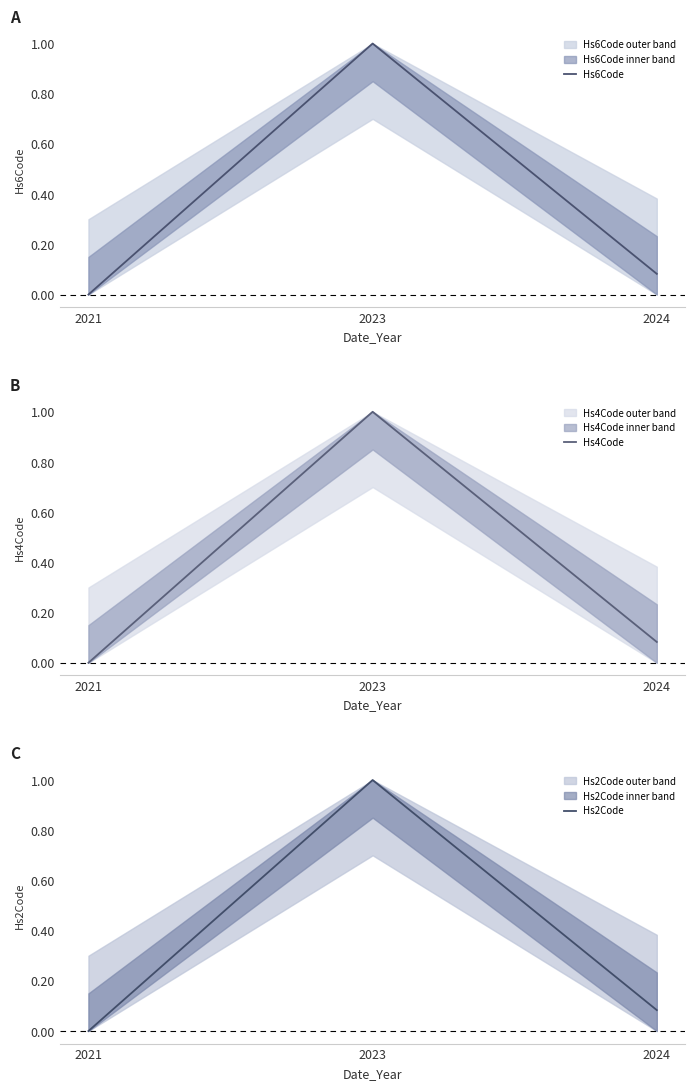

Reading left to right, extract all data points from this chart.

Hs6Code: 2021=0.0	2023=1.0	2024=0.1
Hs4Code: 2021=0.0	2023=1.0	2024=0.1
Hs2Code: 2021=0.0	2023=1.0	2024=0.1